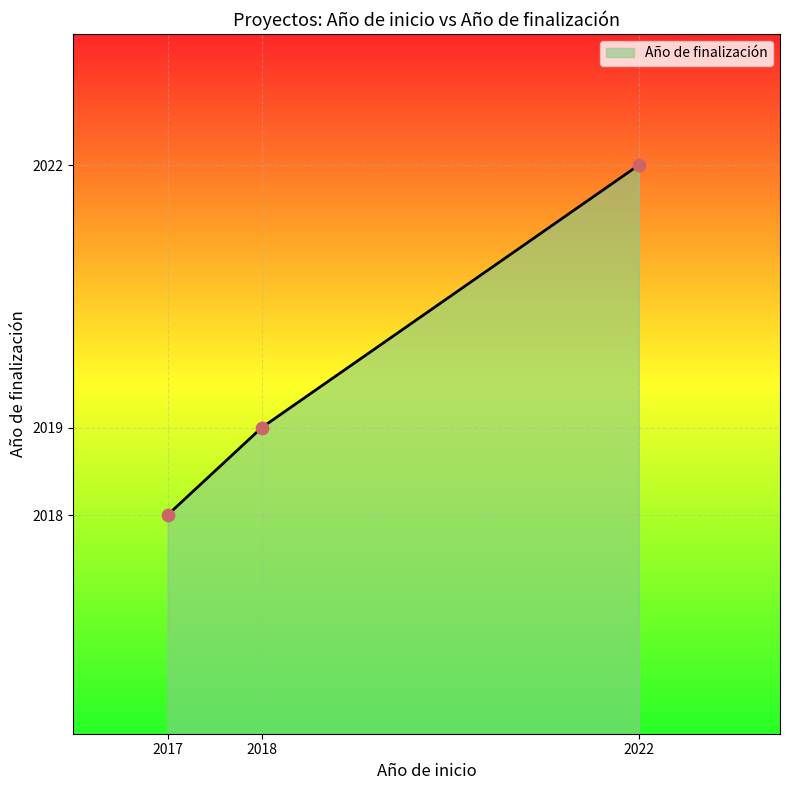

Between 2022 and 2017, which is larger?

2022